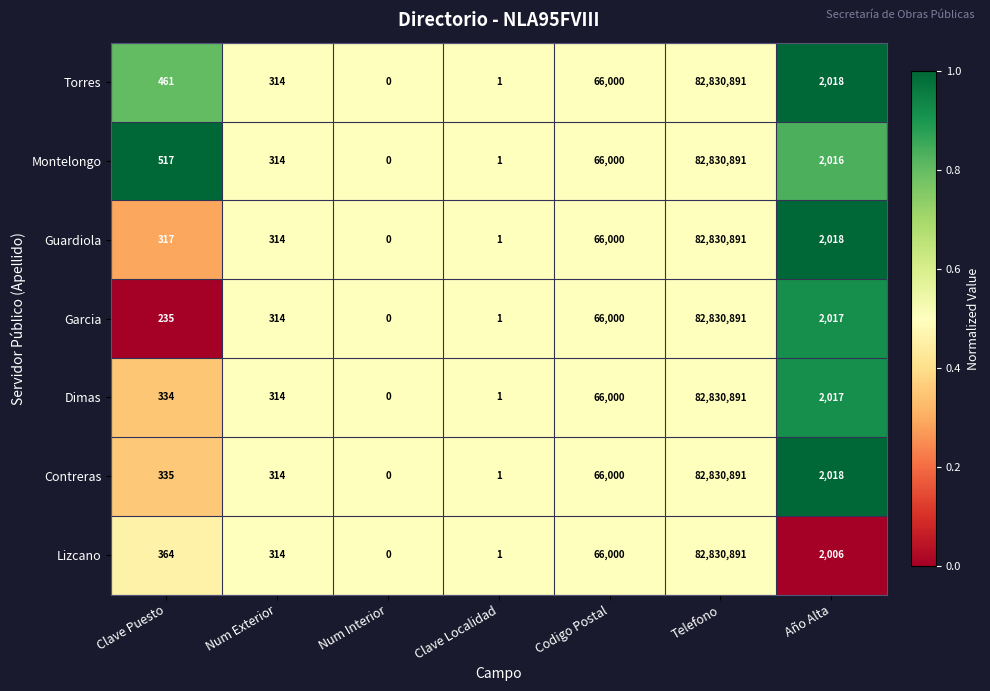

Count the number of categories in the chart.

7